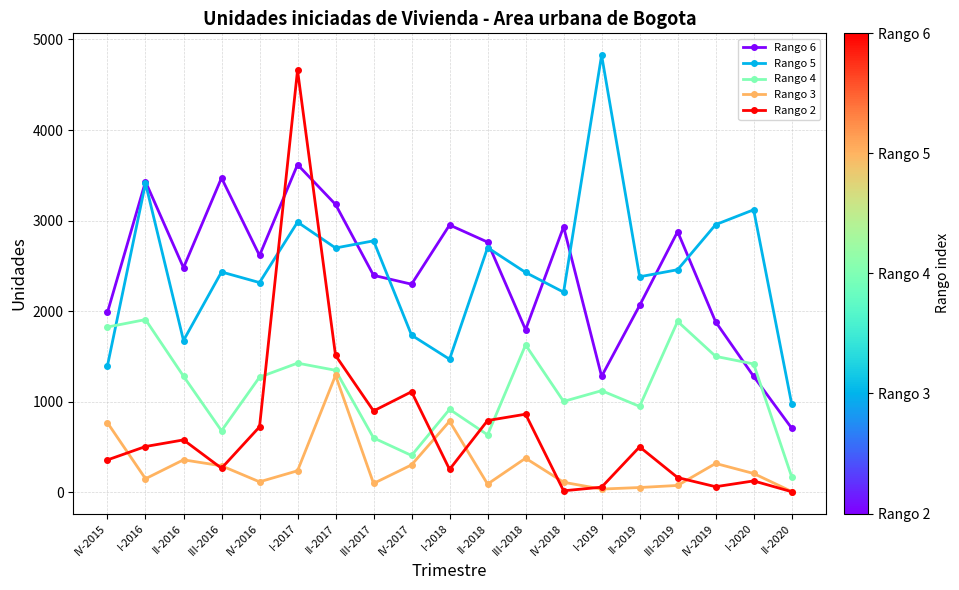

What is the difference between the Rango 3 values at IV-2018 and I-2016?

39